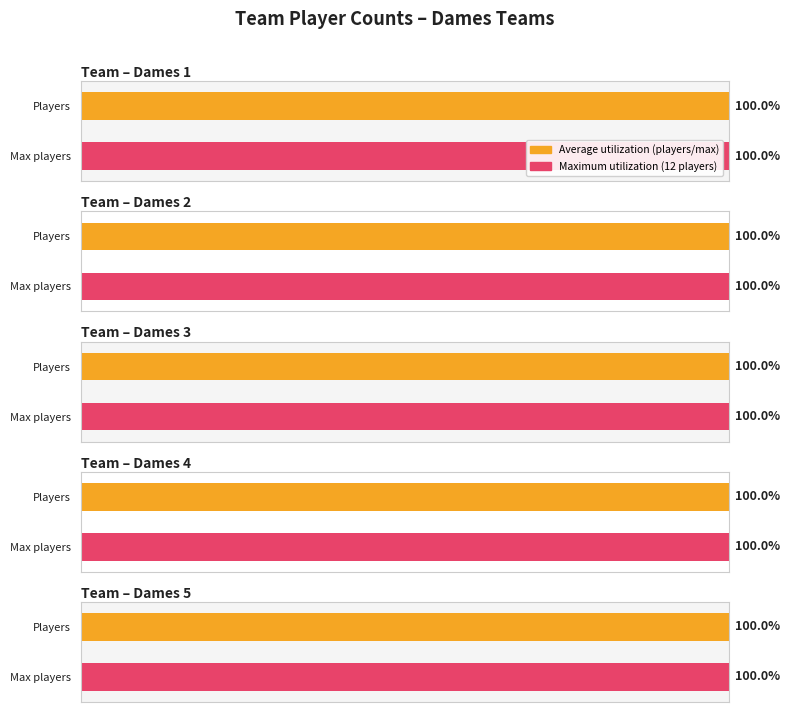

How many series are shown in this chart?

2